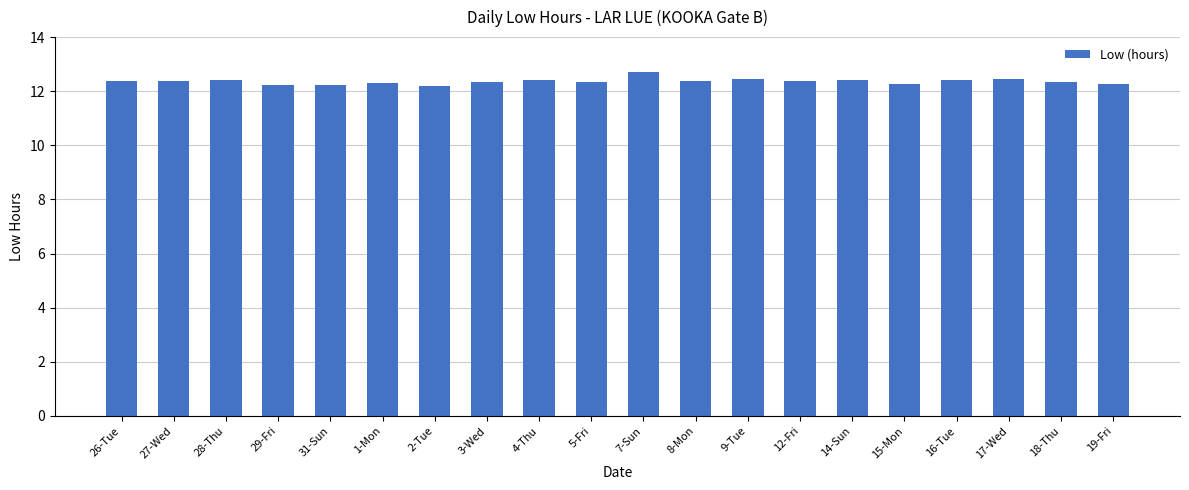

Is it true that the value at 26-Tue is 12.4?

True